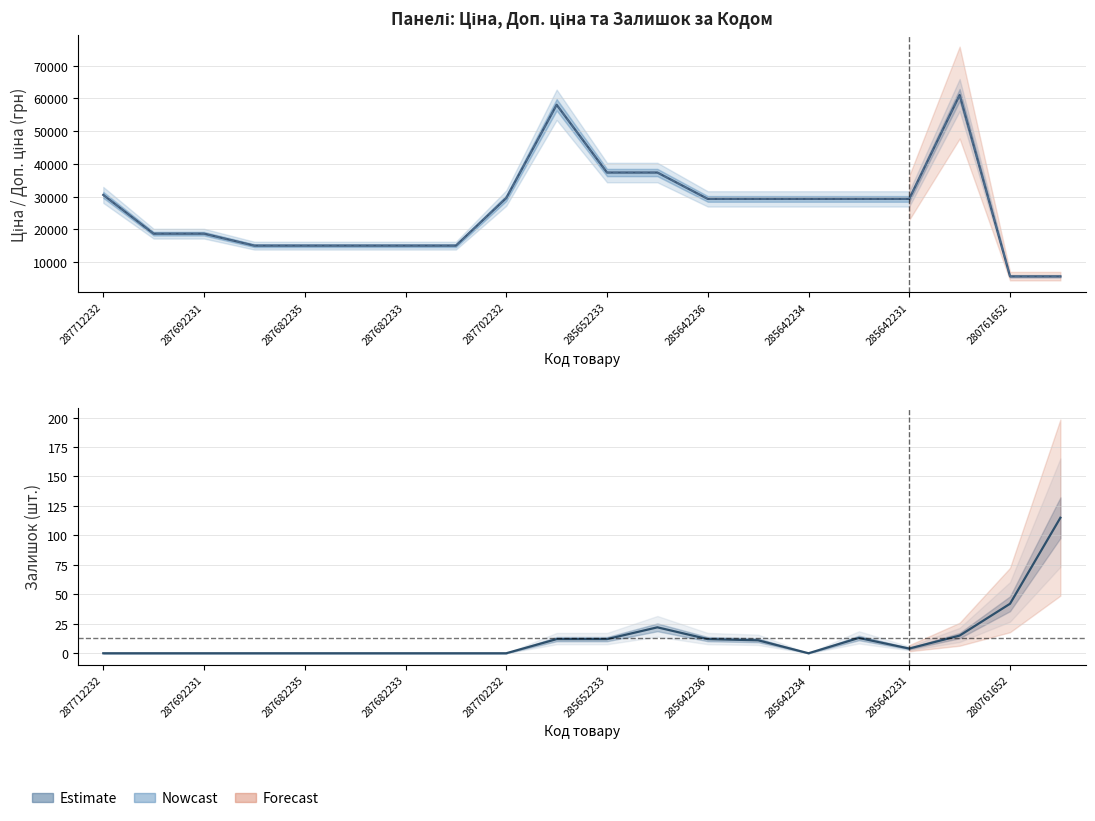

True or false: Залишок (Estimate) and Ціна (Estimate) intersect in this chart.

False